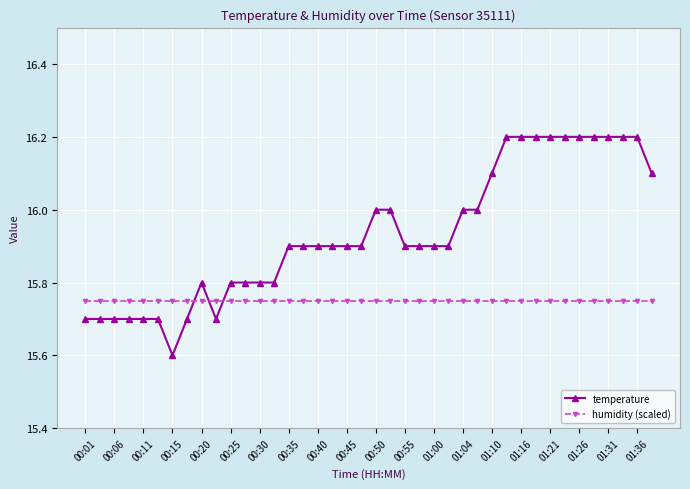

How many data points does each series have?

40